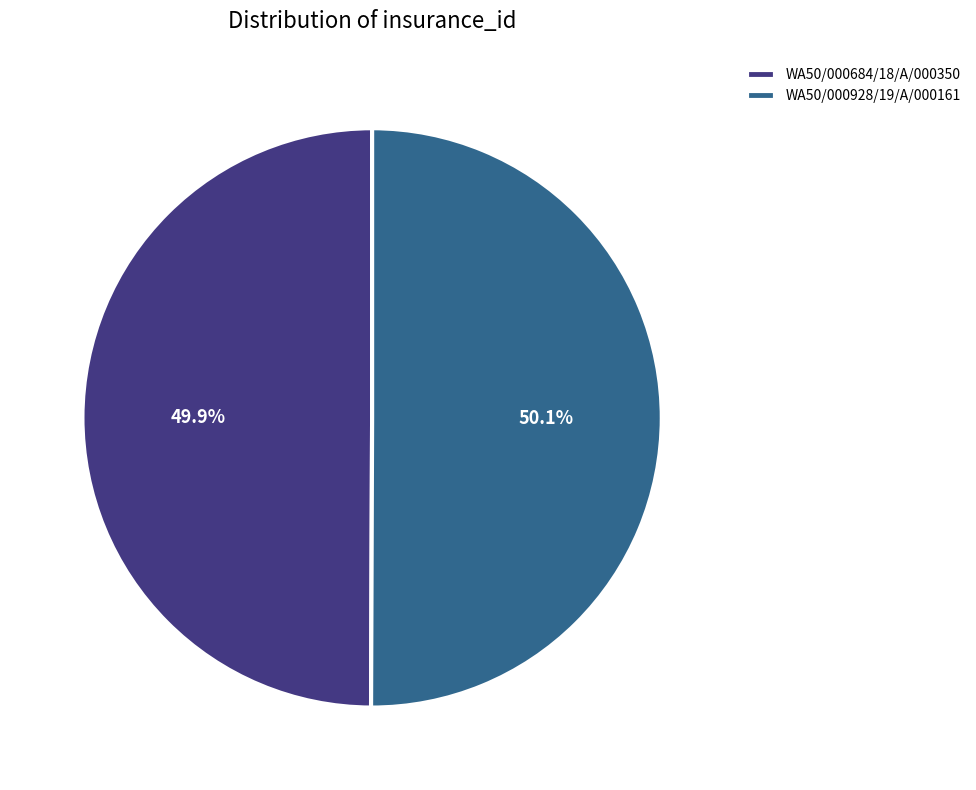

True or false: WA50/000684/18/A/000350 accounts for 50% of the total.

True